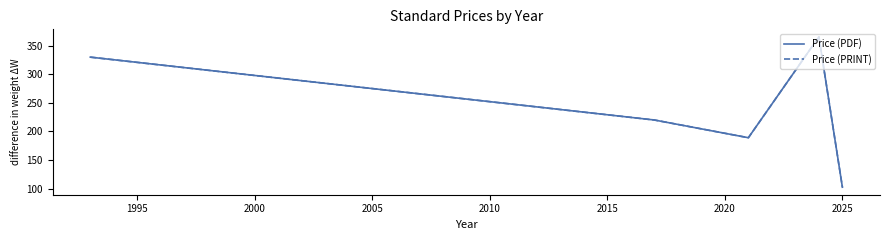

Does the chart display data point markers on the line(s)?

No